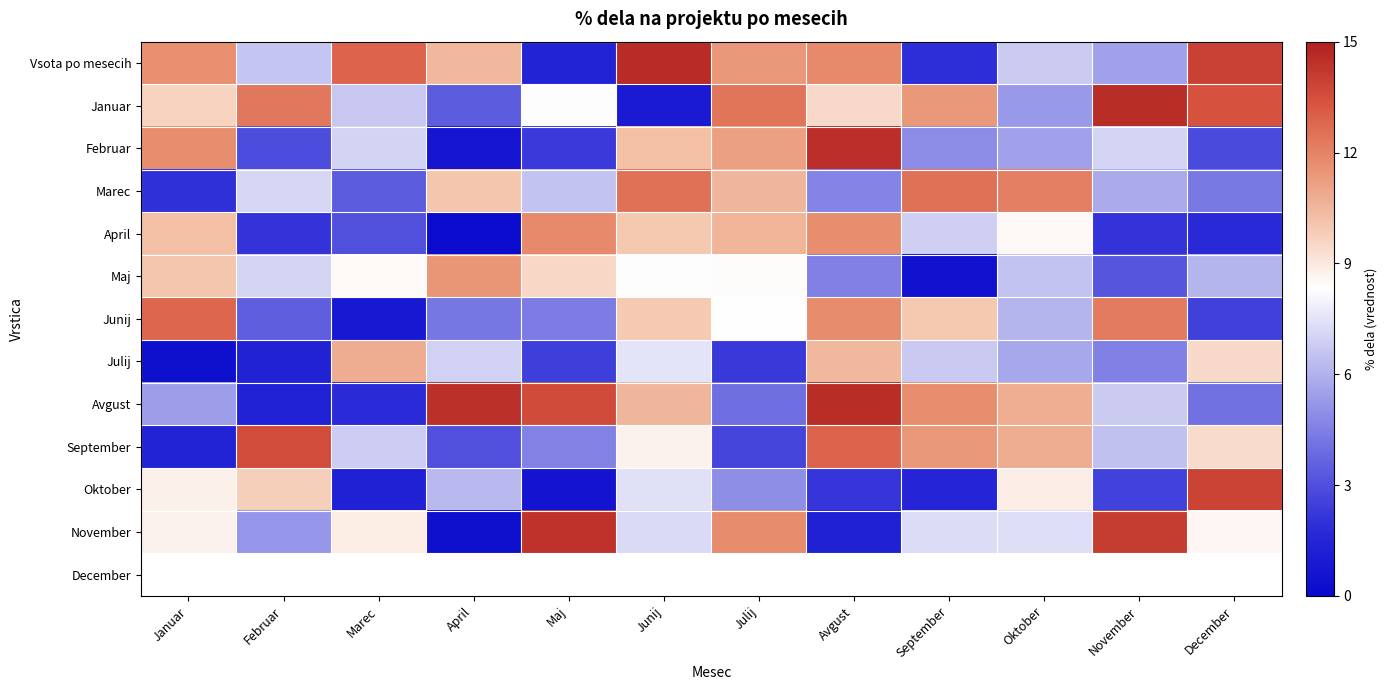

Reading left to right, transcribe all the data shown in this chart.

Vsota po mesecih: Januar=11.6	Februar=6.6	Marec=12.9	April=10.5	Maj=1.4	Junij=14.6	Julij=11.4	Avgust=11.8	September=1.9	Oktober=6.8	November=5.6	December=13.9
Januar: Januar=9.7	Februar=12.3	Marec=6.7	April=3.4	Maj=8.3	Junij=1.0	Julij=12.4	Avgust=9.5	September=11.4	Oktober=5.3	November=14.6	December=13.4
Februar: Januar=11.7	Februar=2.9	Marec=7.0	April=0.7	Maj=2.3	Junij=10.2	Julij=11.2	Avgust=14.5	September=4.9	Oktober=5.6	November=7.0	December=2.8
Marec: Januar=1.9	Februar=7.1	Marec=3.4	April=10.0	Maj=6.6	Junij=12.5	Julij=10.5	Avgust=4.7	September=12.5	Oktober=12.1	November=5.8	December=4.3
April: Januar=10.2	Februar=2.1	Marec=3.0	April=0.1	Maj=11.8	Junij=10.0	Julij=10.6	Avgust=11.7	September=6.9	Oktober=8.5	November=2.1	December=1.7
Maj: Januar=10.0	Februar=7.1	Marec=8.5	April=11.5	Maj=9.5	Junij=8.3	Julij=8.4	Avgust=4.6	September=0.5	Oktober=6.6	November=3.2	December=6.1
Junij: Januar=12.8	Februar=3.5	Marec=0.9	April=4.2	Maj=4.4	Junij=9.9	Julij=8.4	Avgust=11.8	September=10.0	Oktober=6.1	November=12.2	December=2.5
Julij: Januar=0.3	Februar=1.4	Marec=10.8	April=6.9	Maj=2.4	Junij=7.5	Julij=2.3	Avgust=10.4	September=6.7	Oktober=5.7	November=4.5	December=9.5
Avgust: Januar=5.4	Februar=1.3	Marec=1.8	April=14.4	Maj=13.6	Junij=10.5	Julij=4.0	Avgust=14.5	September=11.7	Oktober=10.8	November=6.7	December=4.1
September: Januar=1.4	Februar=13.5	Marec=6.8	April=3.0	Maj=4.6	Junij=8.7	Julij=2.7	Avgust=12.8	September=11.4	Oktober=10.8	November=6.5	December=9.4
Oktober: Januar=8.8	Februar=9.7	Marec=1.3	April=6.2	Maj=0.6	Junij=7.4	Julij=4.9	Avgust=2.2	September=1.6	Oktober=8.8	November=2.6	December=13.9
November: Januar=8.7	Februar=5.2	Marec=8.9	April=0.3	Maj=14.4	Junij=7.2	Julij=11.7	Avgust=1.2	September=7.3	Oktober=7.4	November=14.1	December=8.6